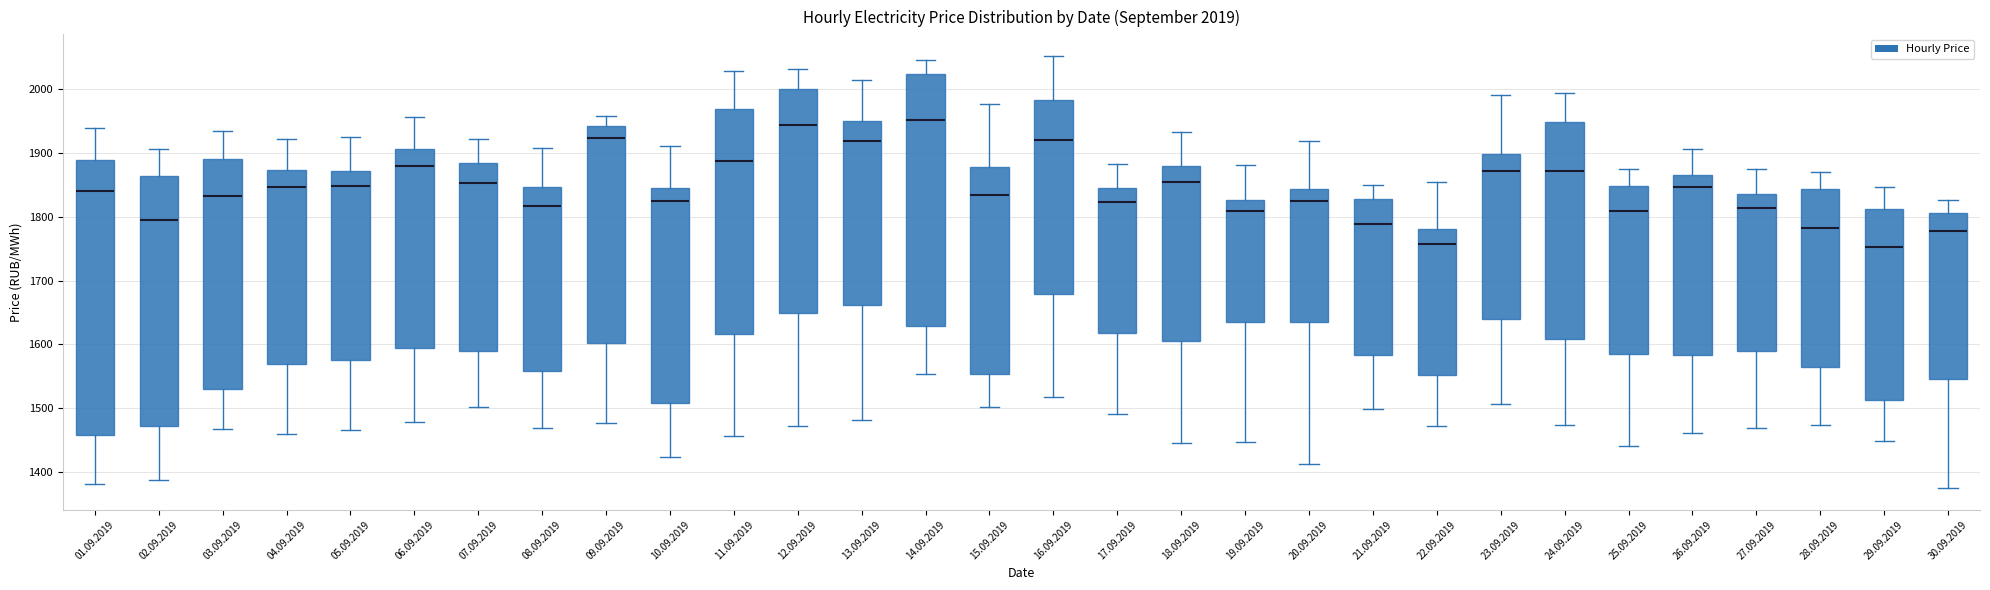

Which box is the tallest, from its lower edge to its upper edge?

01.09.2019